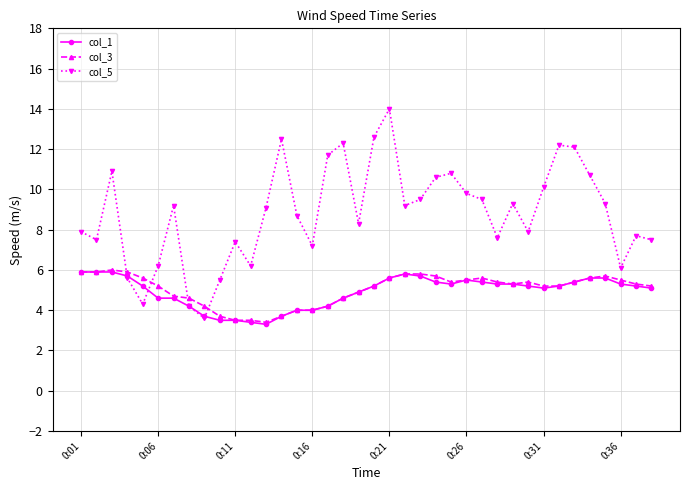

What is the value of the col_5 point at the 15th from the left?

8.7